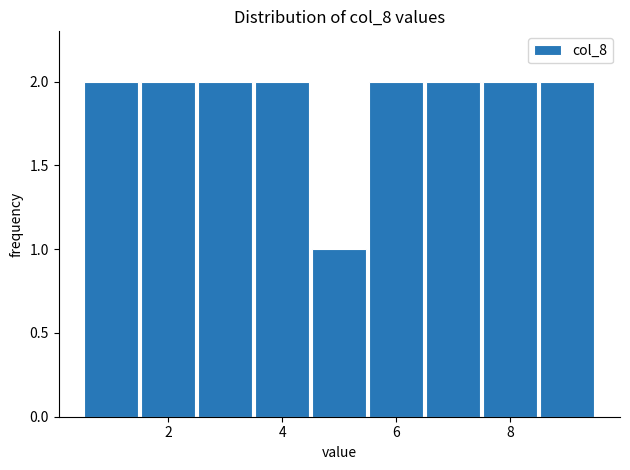

Reading left to right, transcribe this chart: for each bar, give the range it covers on the x-axis and its height. Neither the bar edges nor the heights are printed on the chart, so give them approximately, as read against the axes.

0.5 to 1.5: 2
1.5 to 2.5: 2
2.5 to 3.5: 2
3.5 to 4.5: 2
4.5 to 5.5: 1
5.5 to 6.5: 2
6.5 to 7.5: 2
7.5 to 8.5: 2
8.5 to 9.5: 2